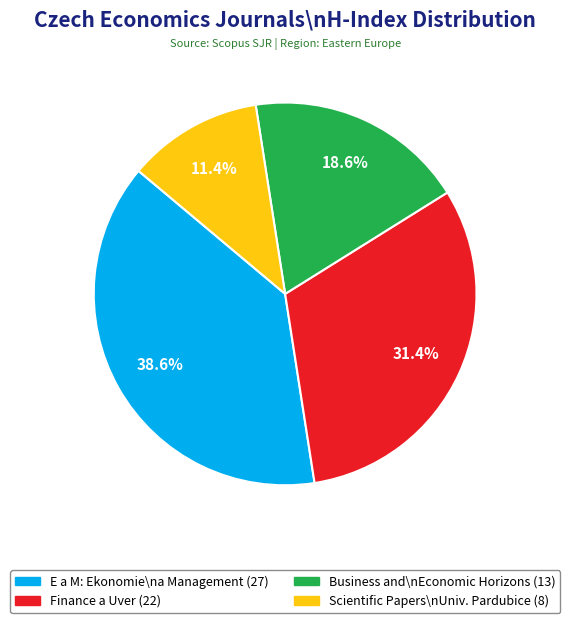

Does any single category account for the majority?

No